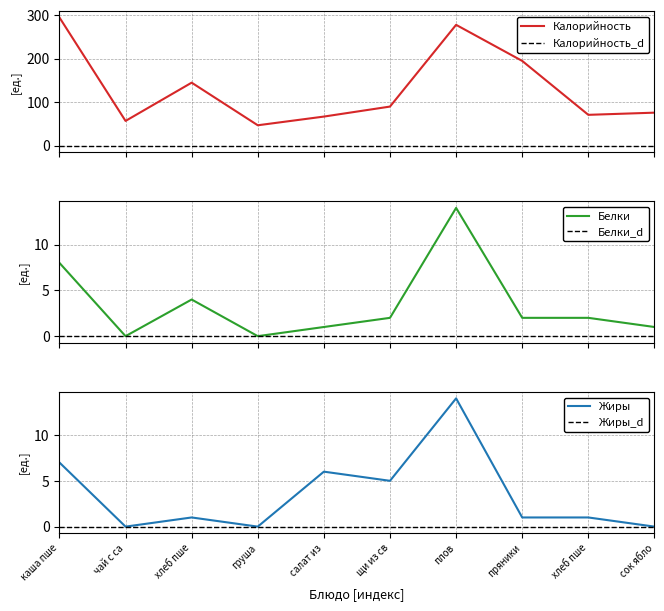

Does the chart display data point markers on the line(s)?

No